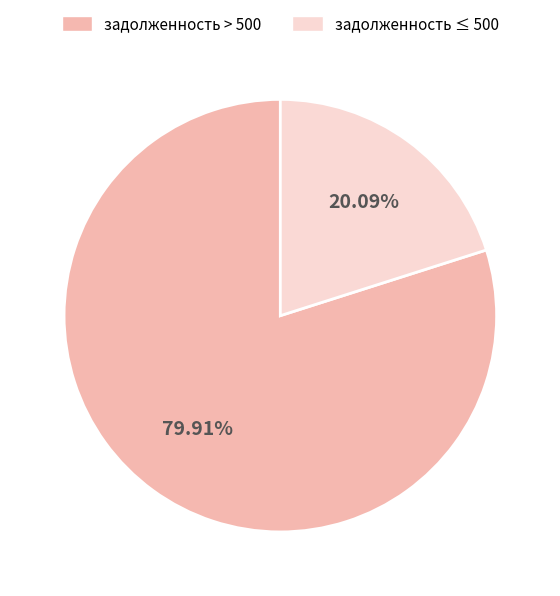

Is there a majority slice in this chart?

Yes